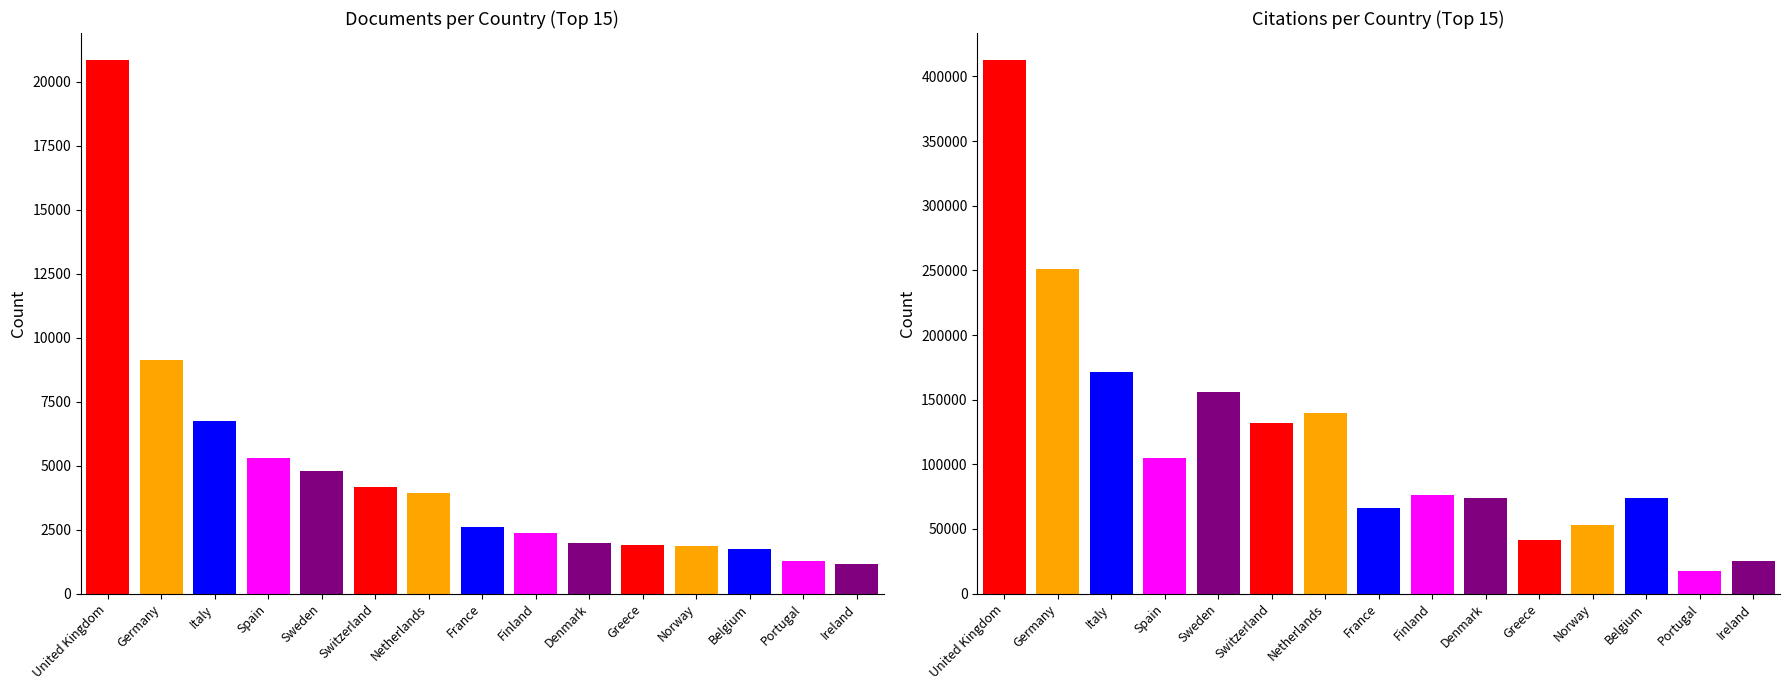

What is the smallest value displayed?

1140